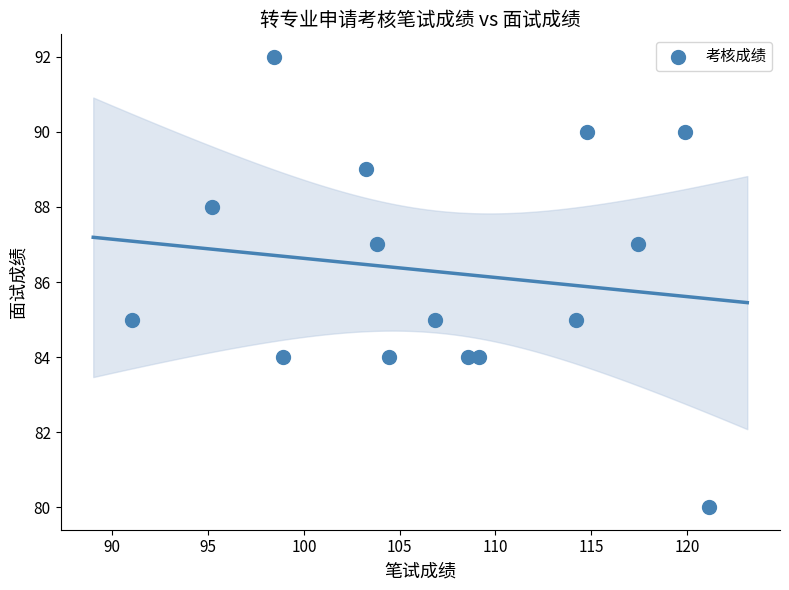

What is the range of Y values (max minus min)?

12